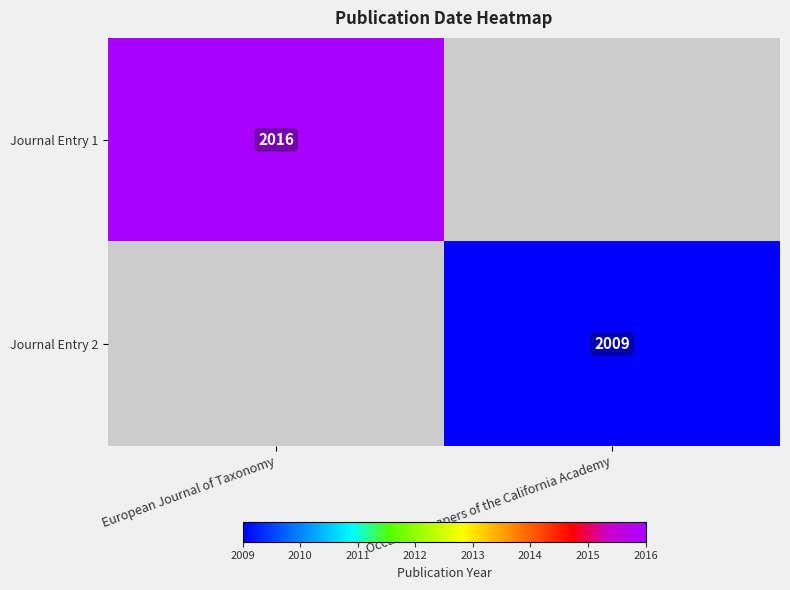

True or false: Journal Entry 2 has a value of 2009 at Occasional papers of the California Academy.

True